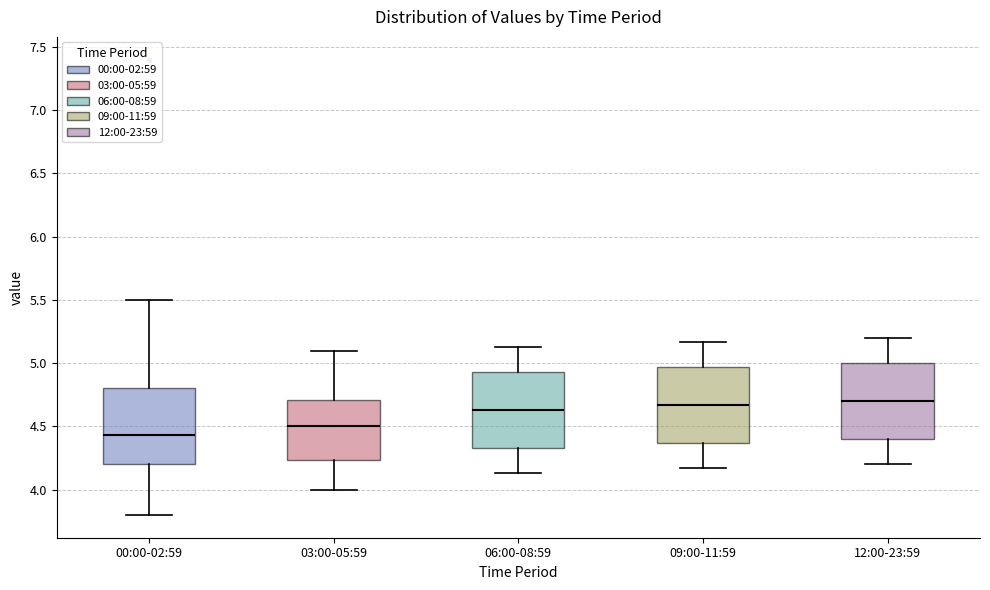

Reading left to right, transcribe this box plot: for each box, give where its median line is, the range the box spans, and where its two whiskers end, as read against the y-axis. The values are not printed on the chart, so give them approximately, as read against the axis.

00:00-02:59: median 4.45, box 4.20 to 4.80, whiskers 3.80 to 5.50
03:00-05:59: median 4.50, box 4.25 to 4.70, whiskers 4.00 to 5.10
06:00-08:59: median 4.65, box 4.35 to 4.95, whiskers 4.15 to 5.15
09:00-11:59: median 4.65, box 4.35 to 4.95, whiskers 4.15 to 5.15
12:00-23:59: median 4.70, box 4.40 to 5.00, whiskers 4.20 to 5.20